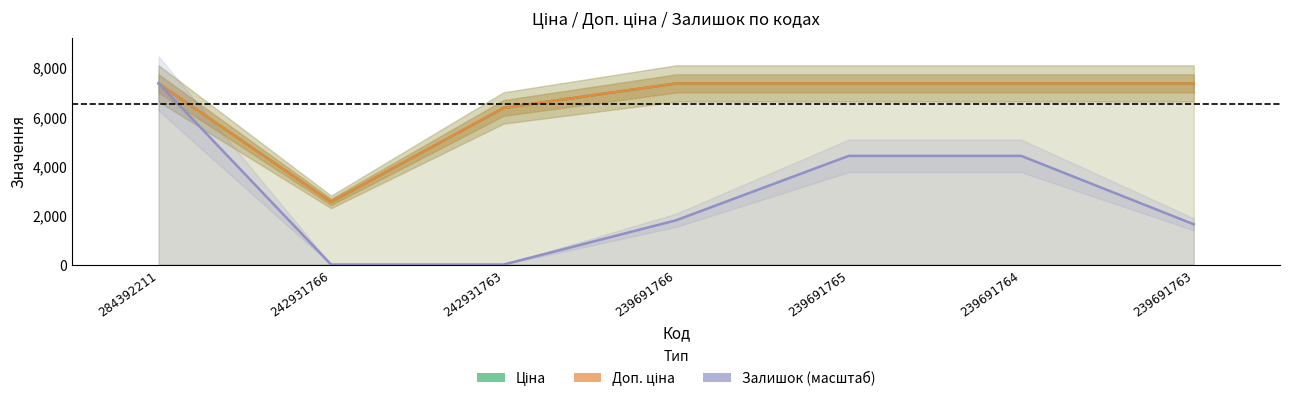

Rank the series by their maximum value, from highest to lowest.

Ціна, Доп. ціна, Залишок (масштаб)